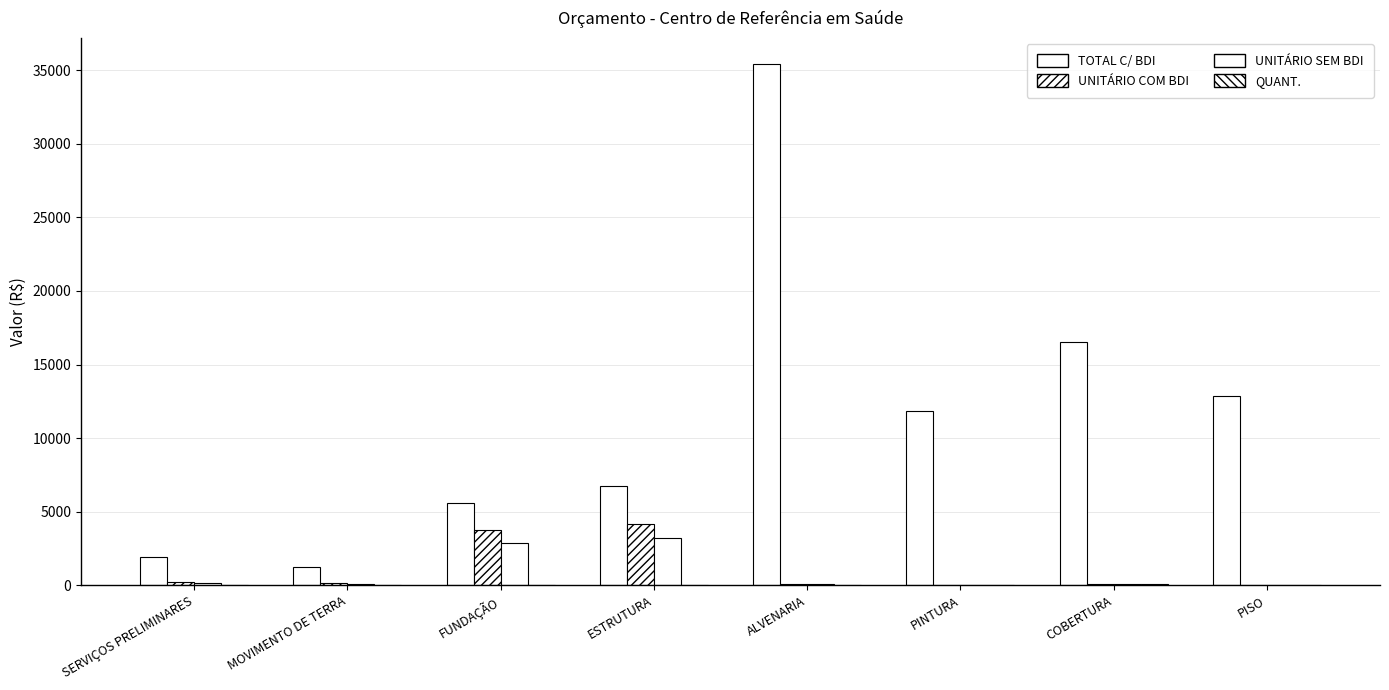

Does the chart contain stacked bars?

No